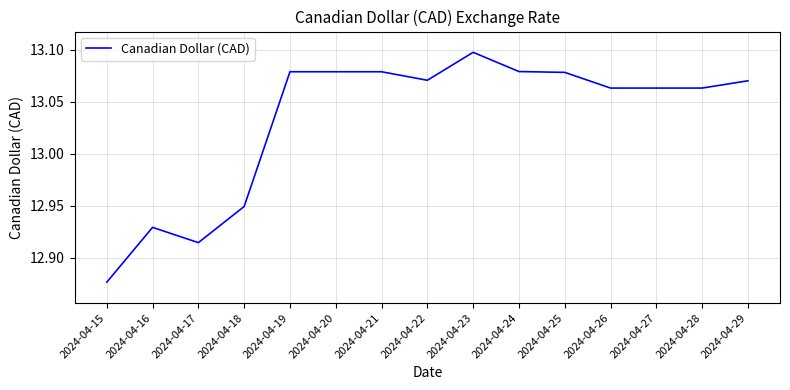

Where is the first local minimum?

2024-04-17